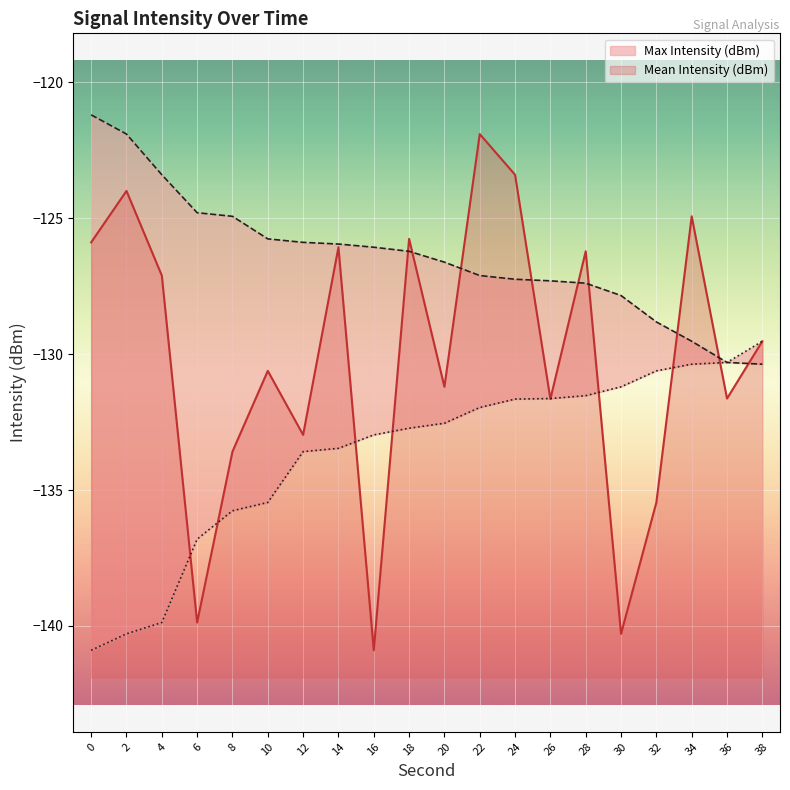

How many categories are shown in the chart?

20